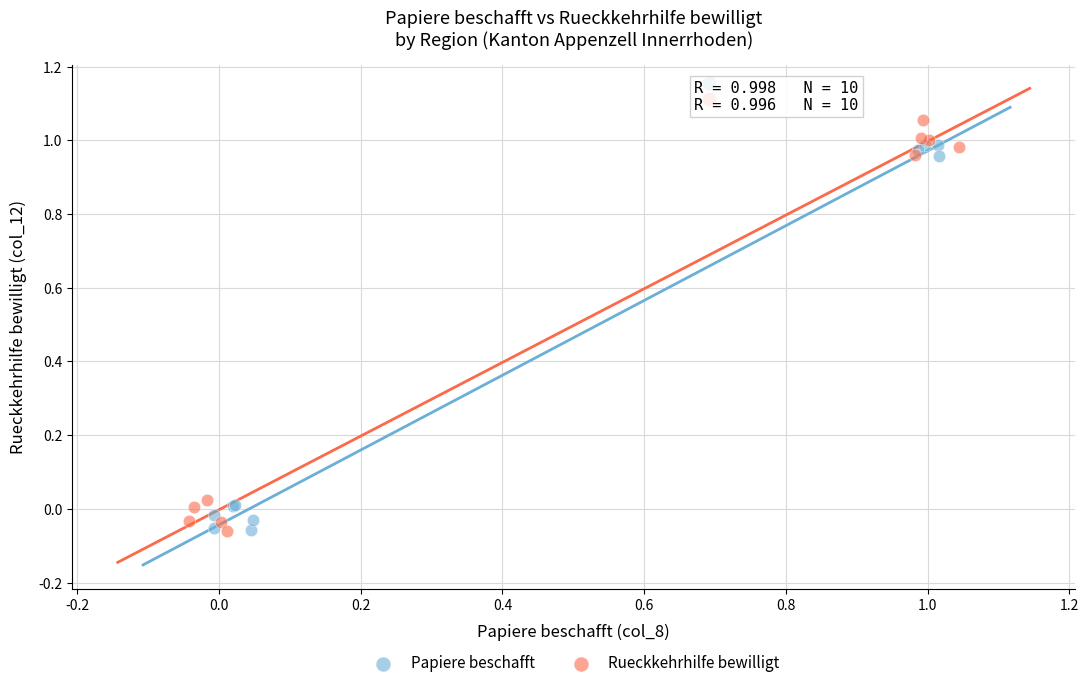

Which series has the widest spread of Y values?

Rueckkehrhilfe bewilligt